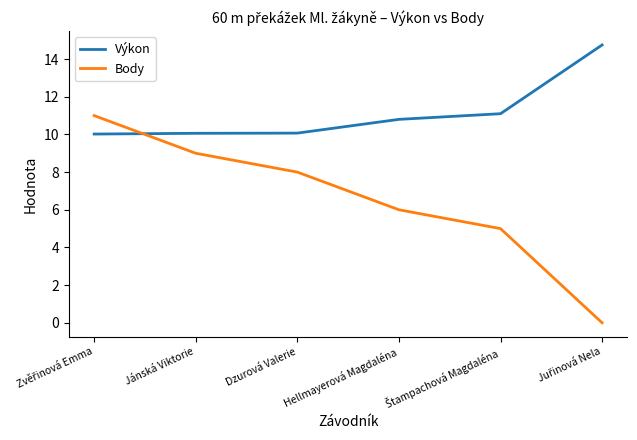

True or false: Body and Výkon intersect in this chart.

True